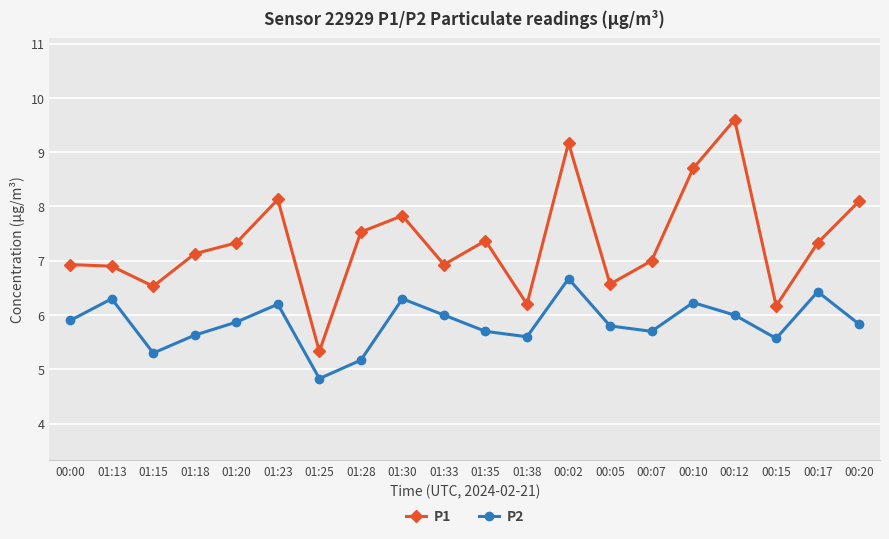

Reading right to left, list all the values displayed in this chart.

P1: 00:20=8.1	00:17=7.3	00:15=6.2	00:12=9.6	00:10=8.7	00:07=7.0	00:05=6.6	00:02=9.2	01:38=6.2	01:35=7.4	01:33=6.9	01:30=7.8	01:28=7.5	01:25=5.3	01:23=8.1	01:20=7.3	01:18=7.1	01:15=6.5	01:13=6.9	00:00=6.9
P2: 00:20=5.8	00:17=6.4	00:15=5.6	00:12=6.0	00:10=6.2	00:07=5.7	00:05=5.8	00:02=6.7	01:38=5.6	01:35=5.7	01:33=6.0	01:30=6.3	01:28=5.2	01:25=4.8	01:23=6.2	01:20=5.9	01:18=5.6	01:15=5.3	01:13=6.3	00:00=5.9